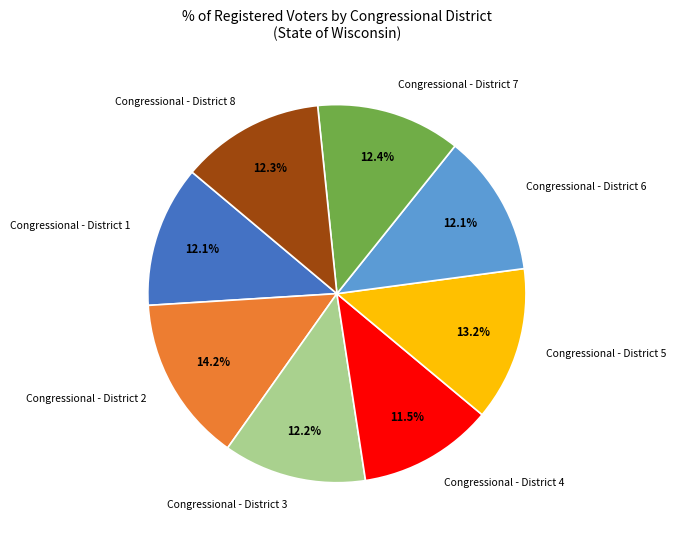

What is the ratio of the value at Congressional - District 3 to the value at Congressional - District 5?

0.9